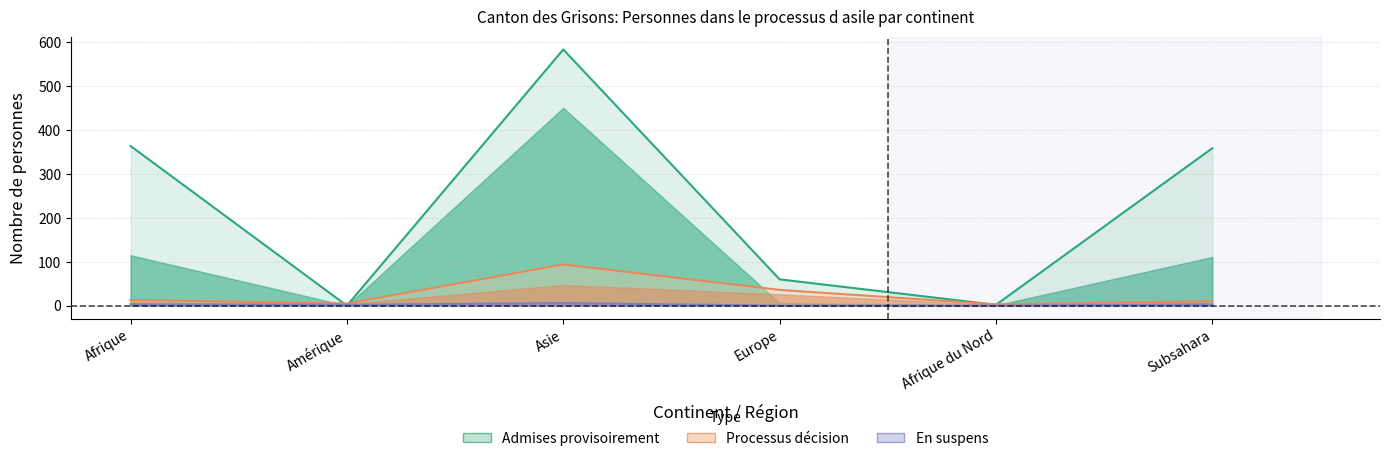

Is it true that Personnes admises provisoirement (Total) equals 0 at Amérique?

True